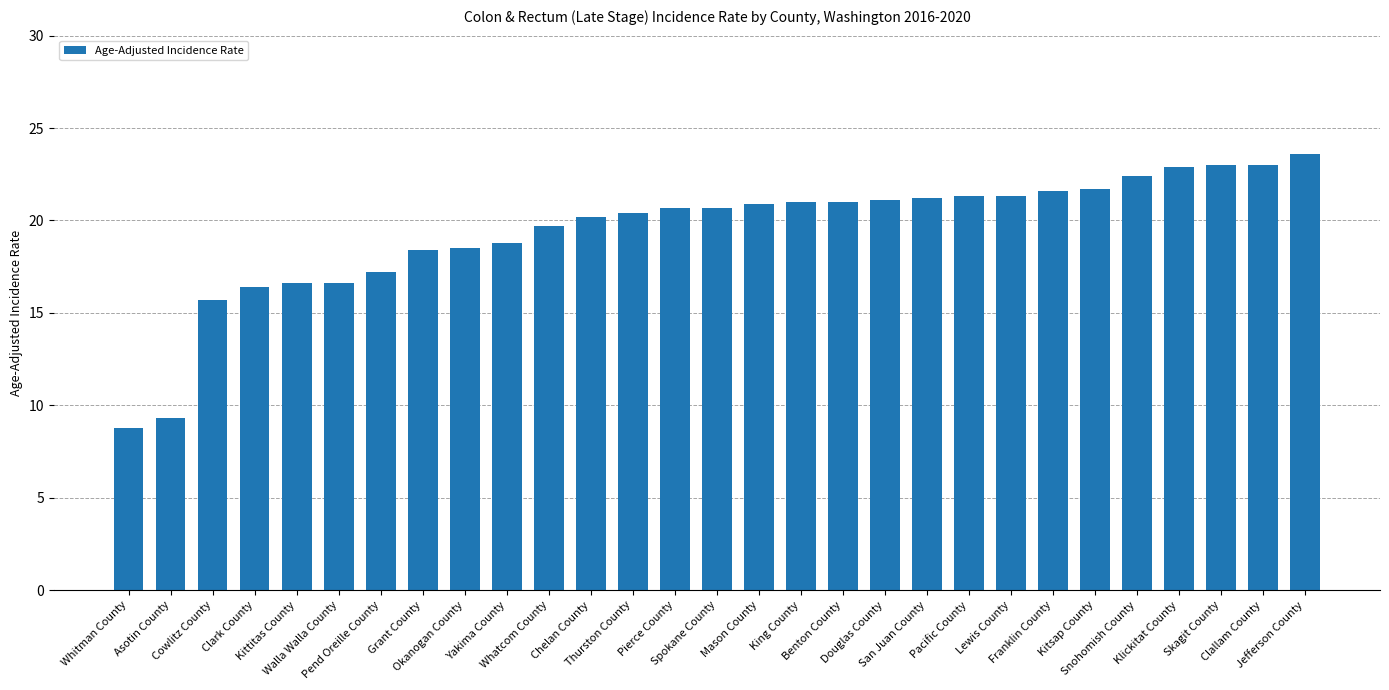

Does the chart contain stacked bars?

No